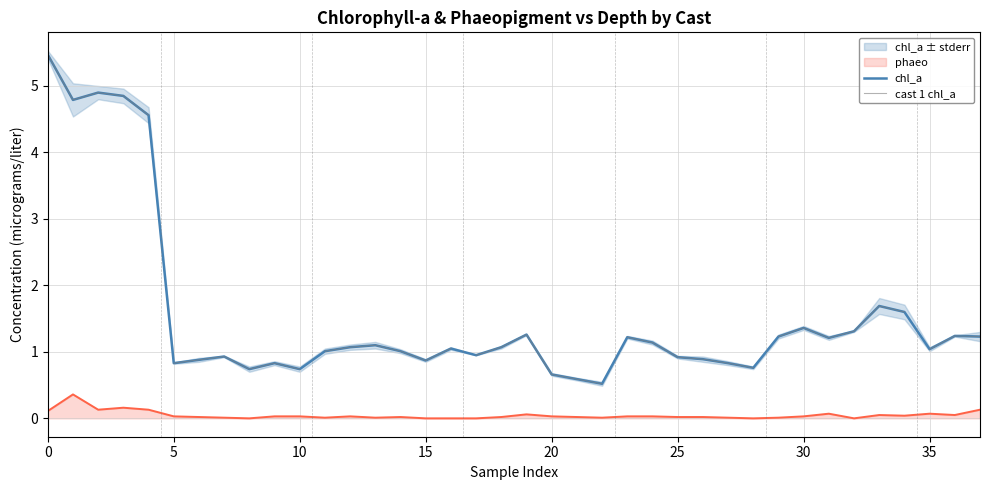

Which series has the largest total across all categories?

chl_a